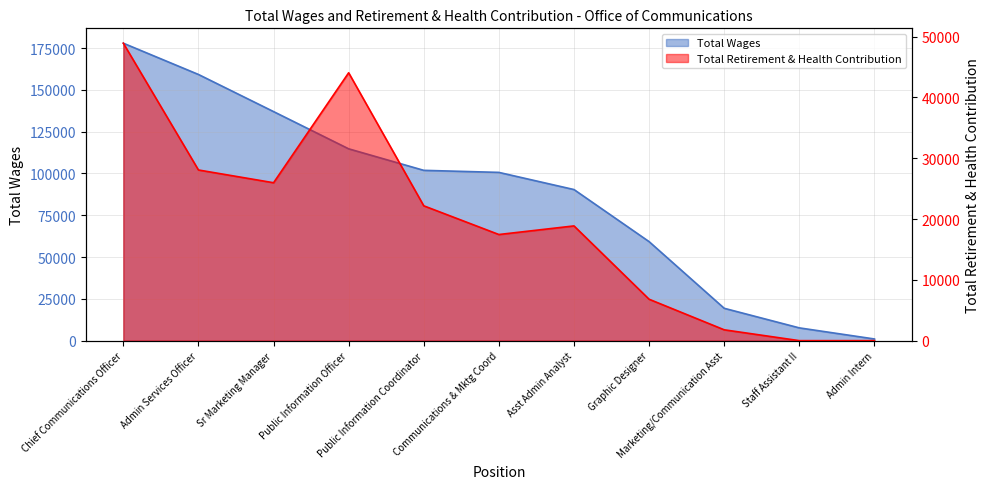

What is the label of the 8th point from the right?

Public Information Officer